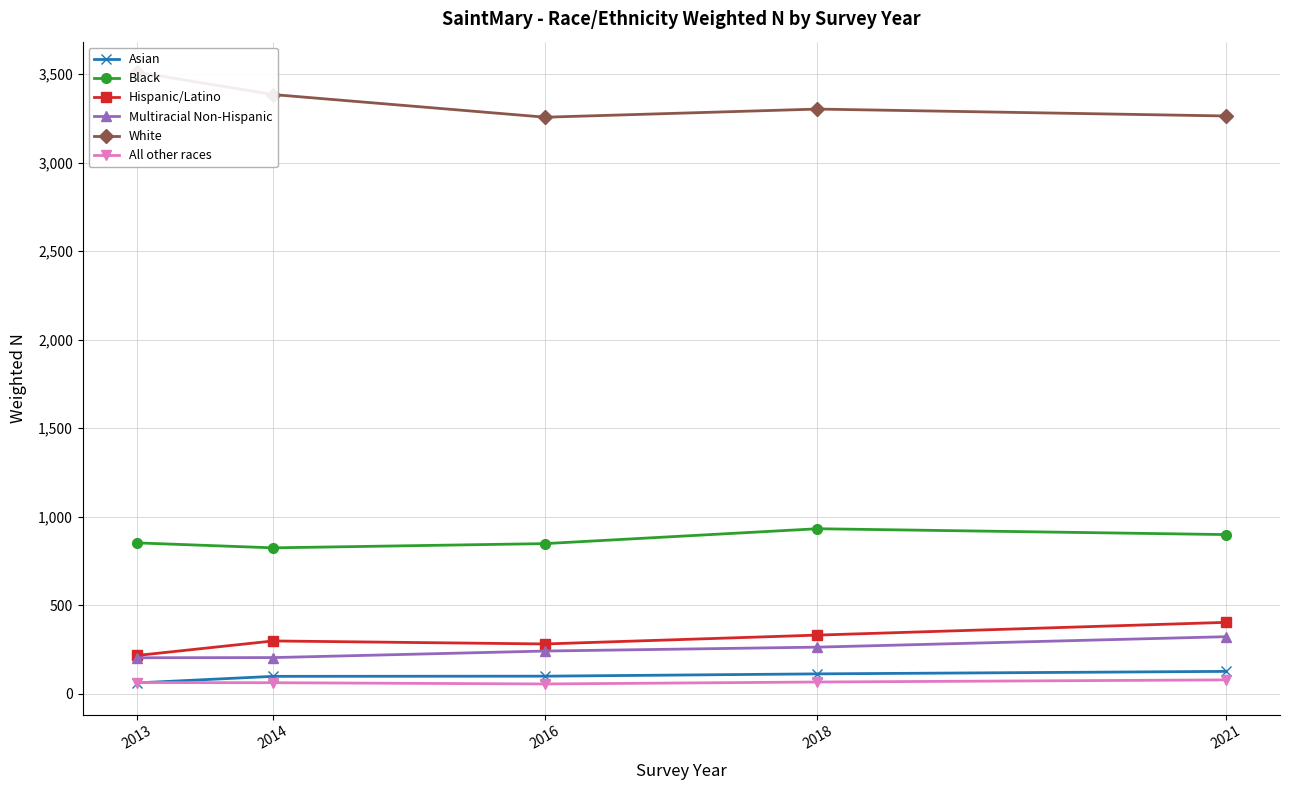

Count the number of categories in the chart.

5